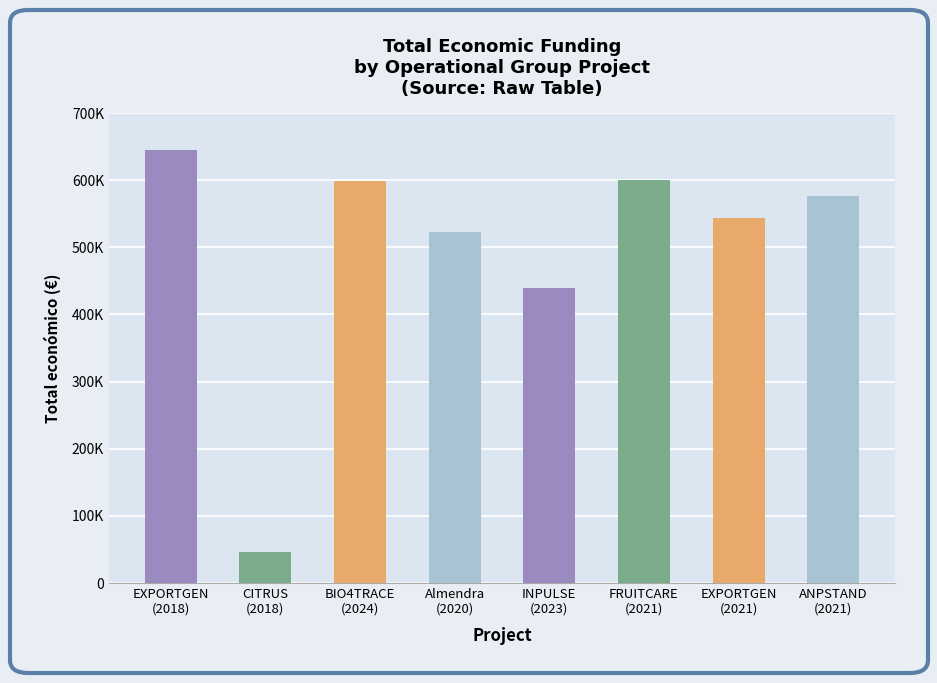

Are the bars horizontal?

No